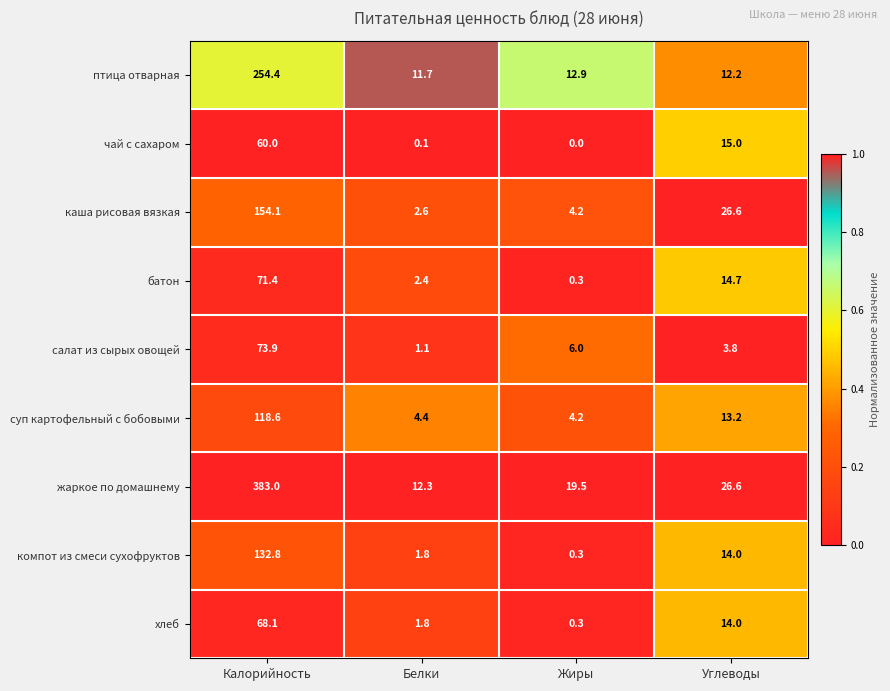

What is the difference between the highest and lowest values at Углеводы?

22.8